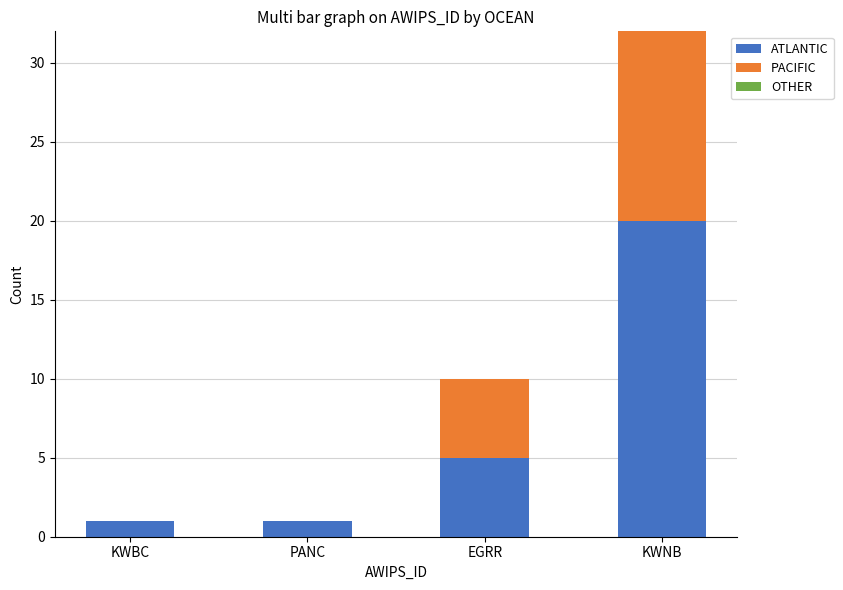

Reading left to right, list the values for the ATLANTIC series.

KWBC=1	PANC=1	EGRR=5	KWNB=20